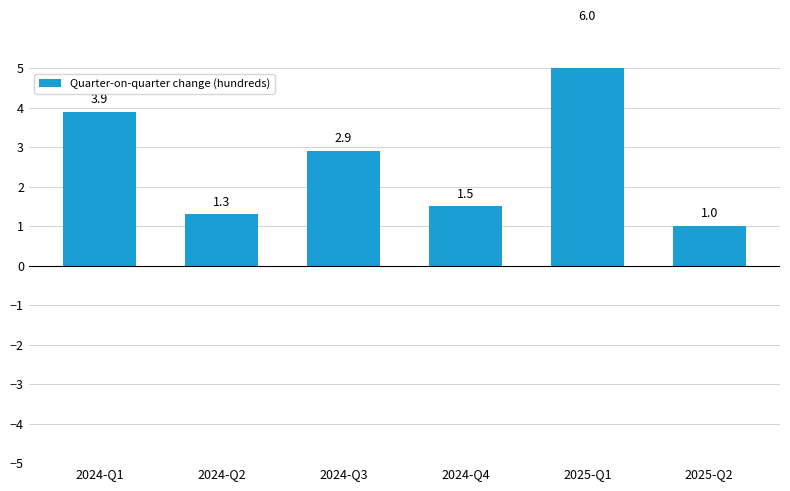

Which category has the lowest value across all series?

2025-Q2